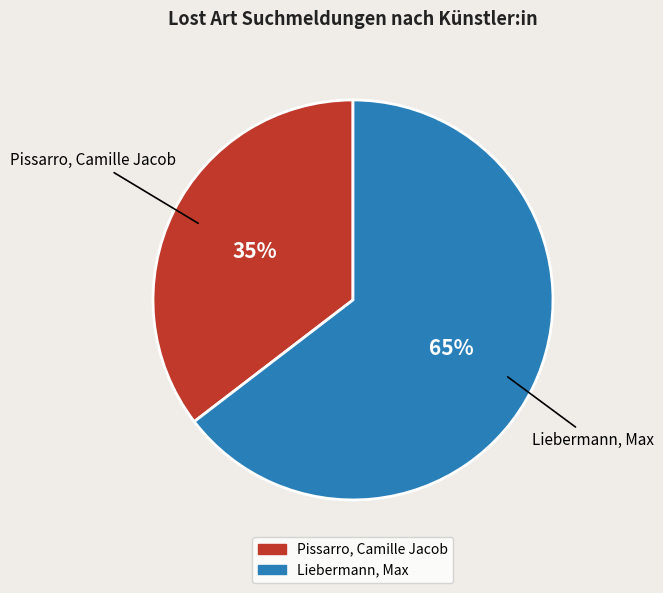

Do Pissarro, Camille Jacob and Liebermann, Max together represent more than half of the pie?

Yes